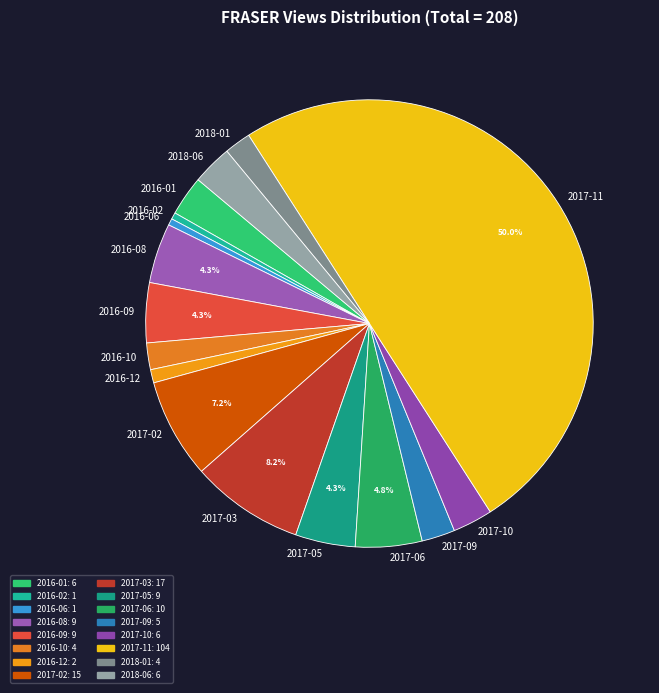

How much of the chart is everything except 2016-09?

95.7%